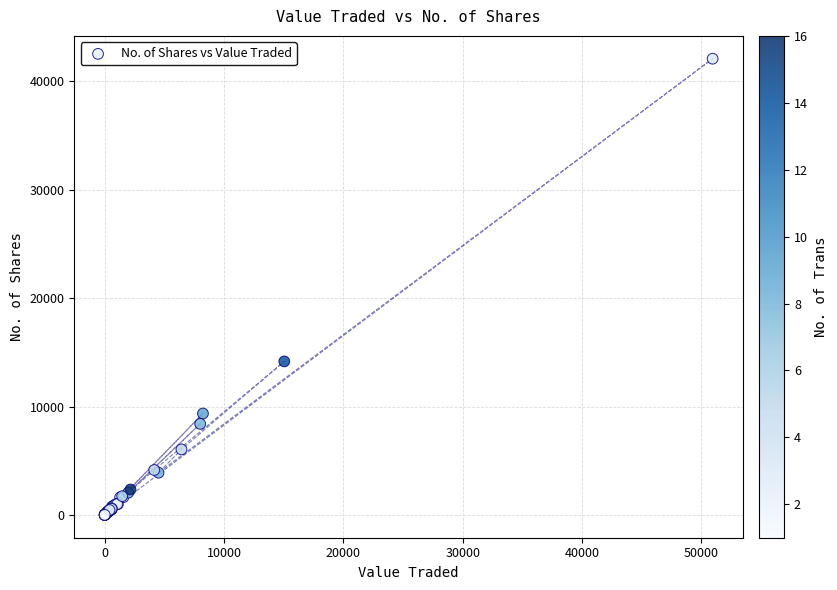

What Y value in the scatter plot is closest to 21053?

14169